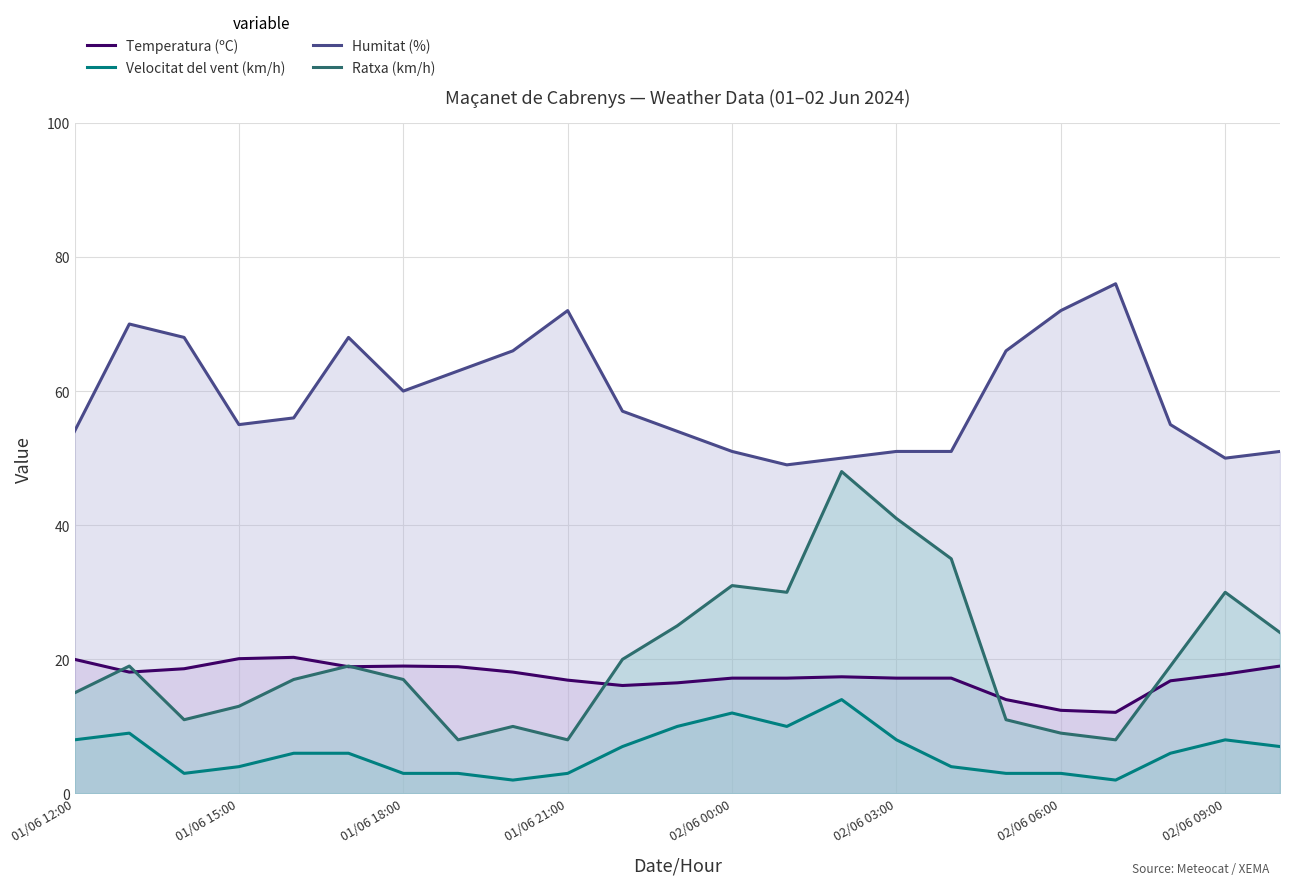

What is the minimum value for Humitat (%)?

49.0